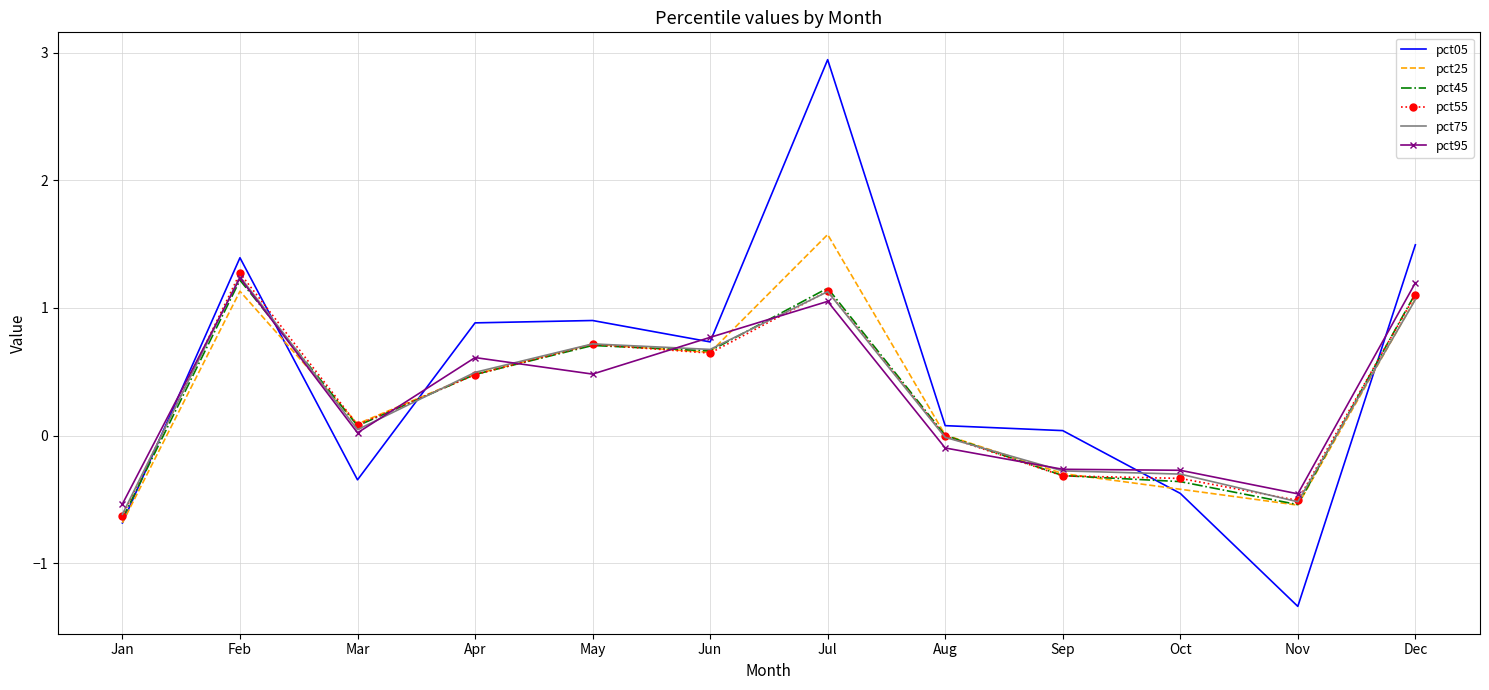

True or false: pct45 has a value of 0.5 at Dec.

False